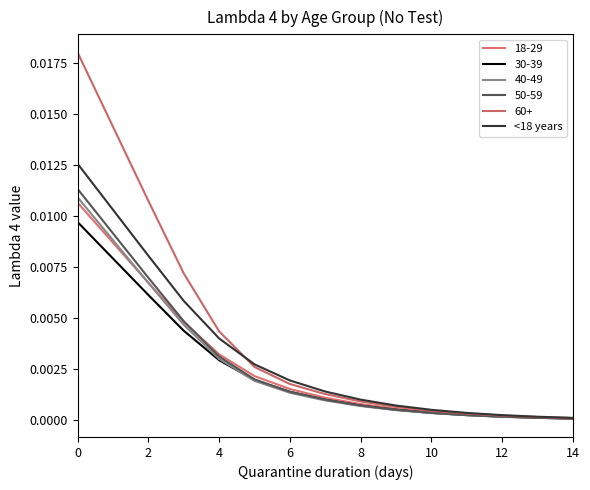

Count the number of data series in this chart.

6